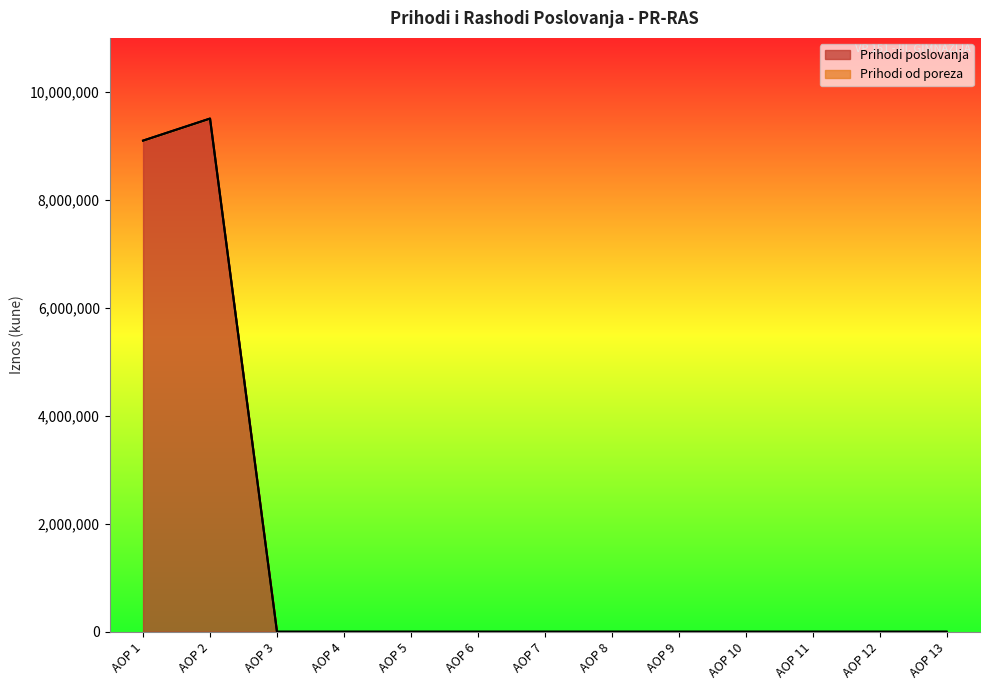

The value at AOP 2 is 16379546. True or false?

False